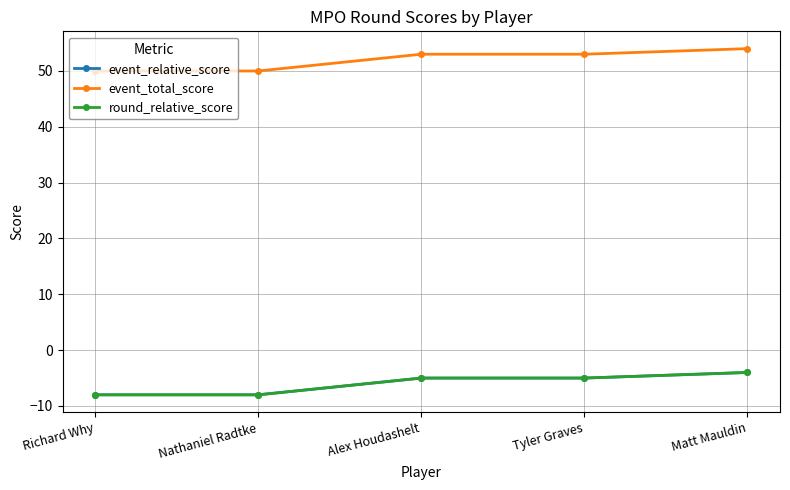

Is this an area chart (filled region under the line)?

No